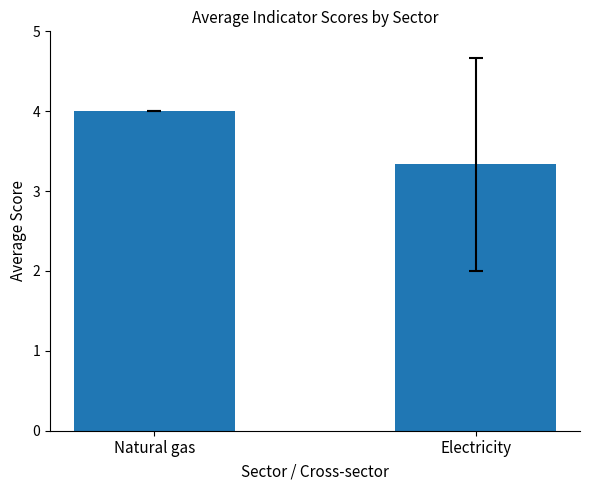

Where is the data nearest to the value 3?

Electricity